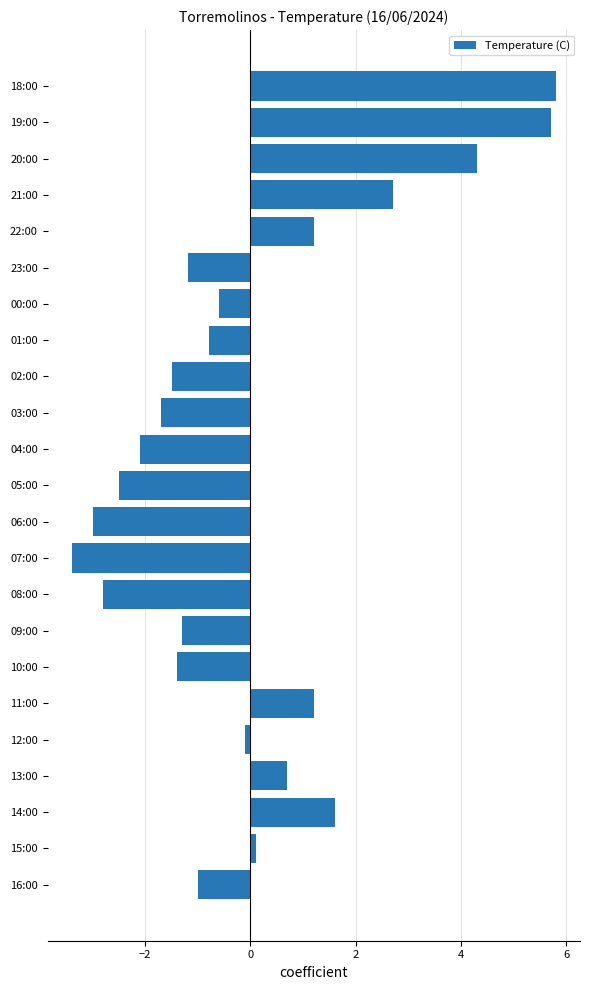

Which category has the lowest value across all series?

07:00